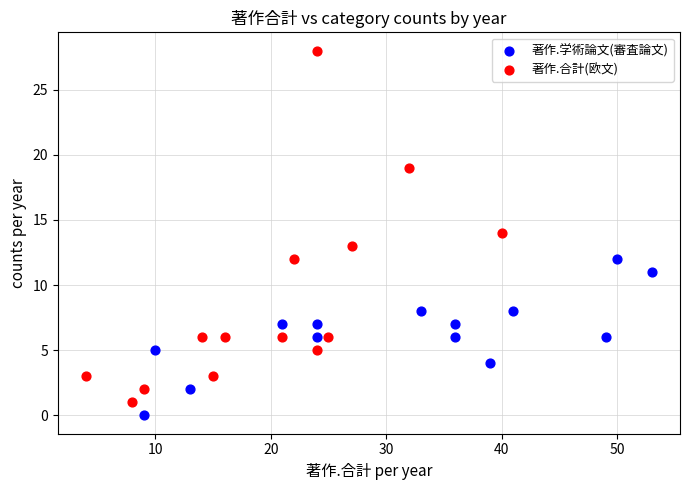

Which series reaches the maximum Y coordinate?

著作.合計(欧文)